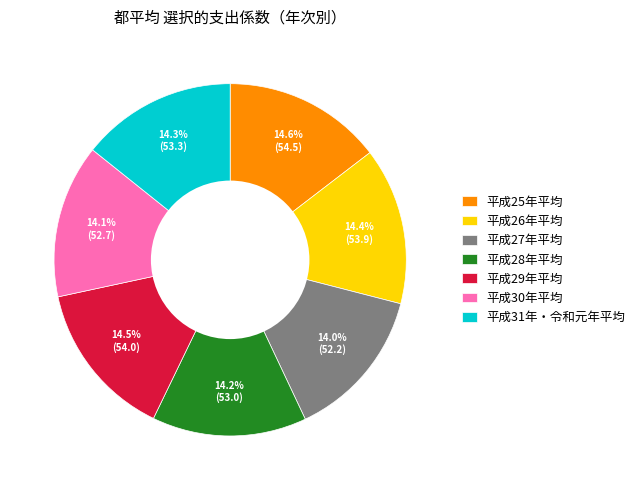

Does 平成30年平均 account for over 50% of the chart?

No